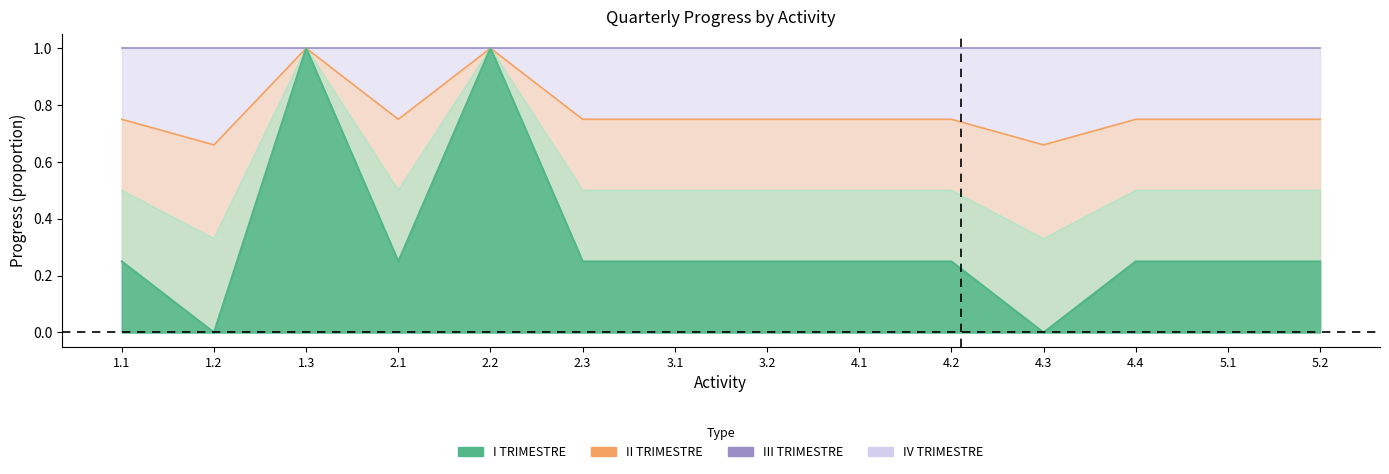

At which category does III TRIMESTRE reach its first local valley?

1.2